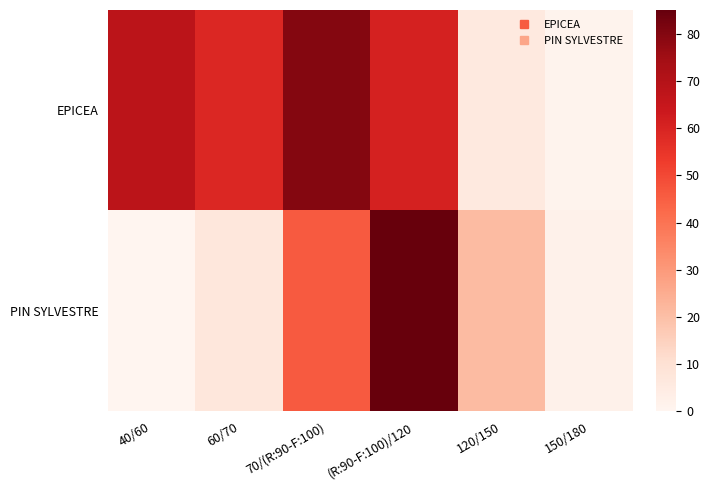

Rank the series by their average value, from highest to lowest.

EPICEA, PIN SYLVESTRE